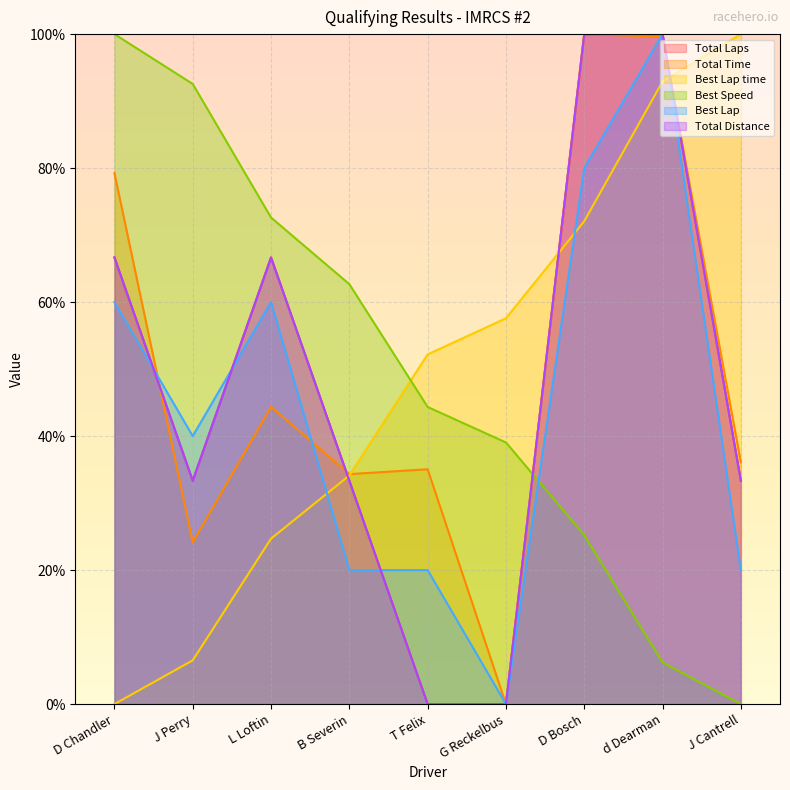

At which category is the sum across all series the highest?

d Dearman